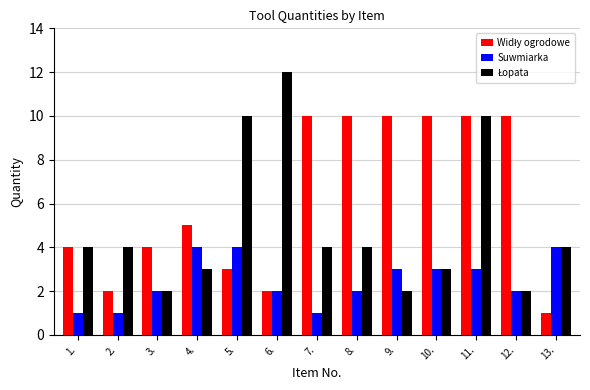

What is the difference between the highest and lowest values at 4.?

2